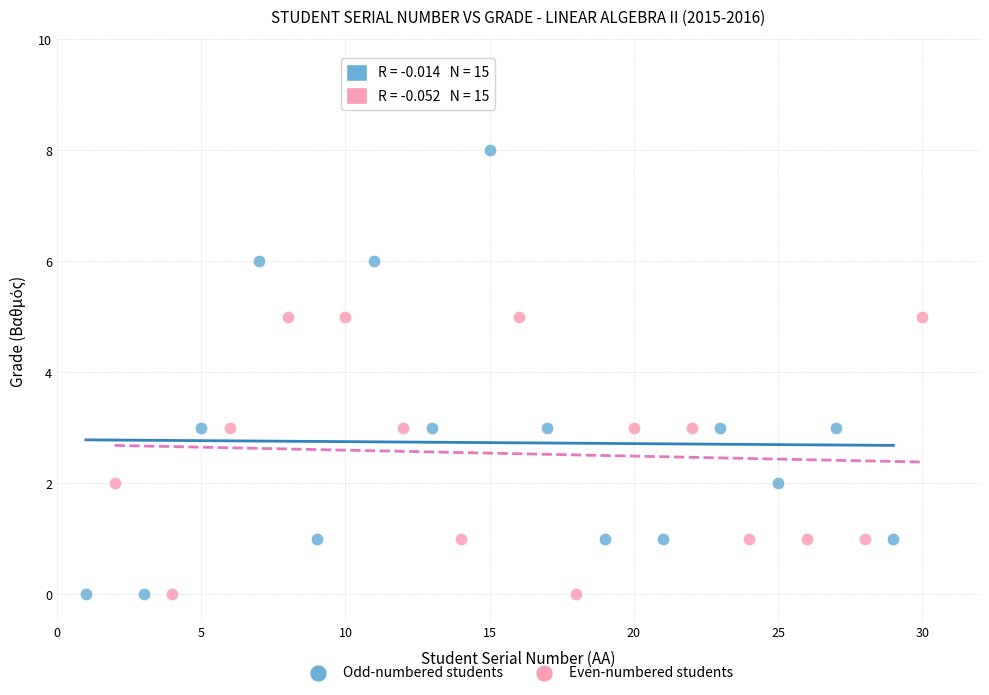

Which series contains the highest Y value?

Odd-numbered students